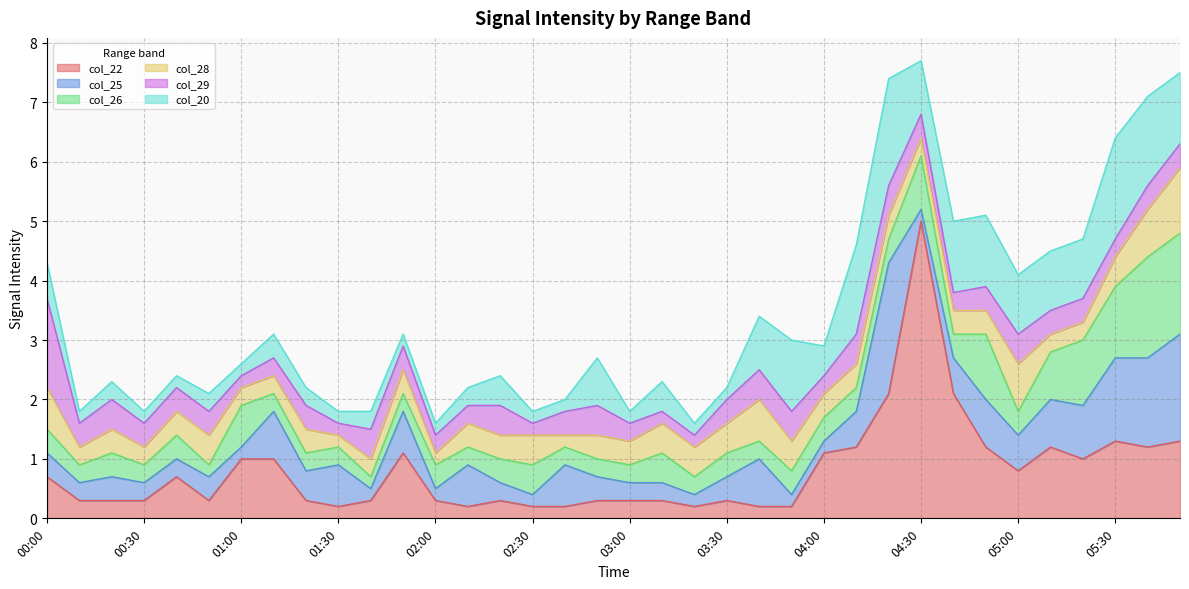

Count the col_28 values in the range 0 to 1.

35